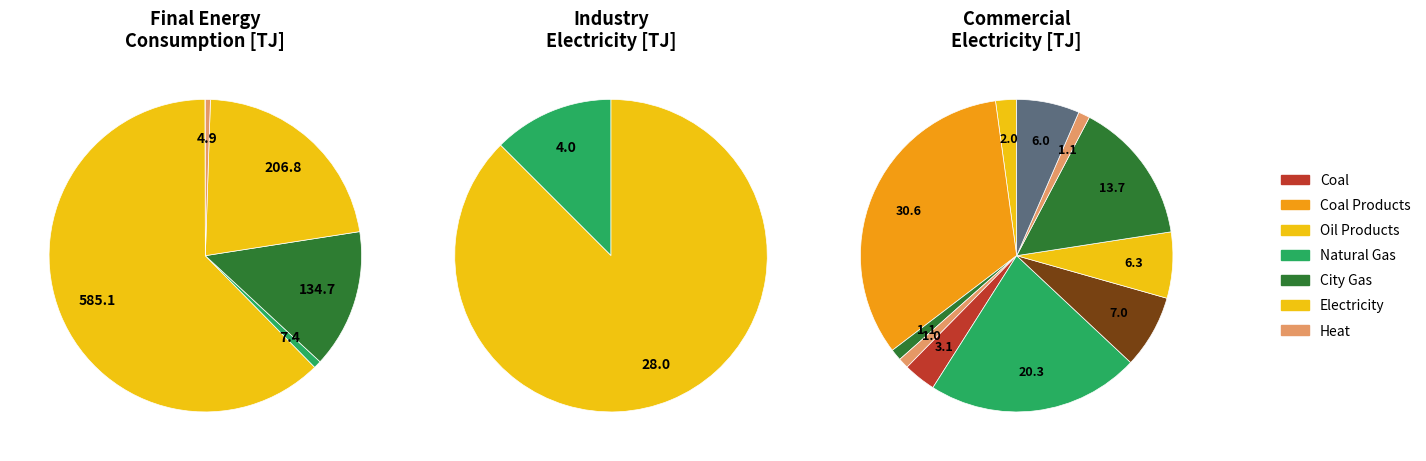

To the nearest percent, what percentage of the pie is Natural Gas?

1%